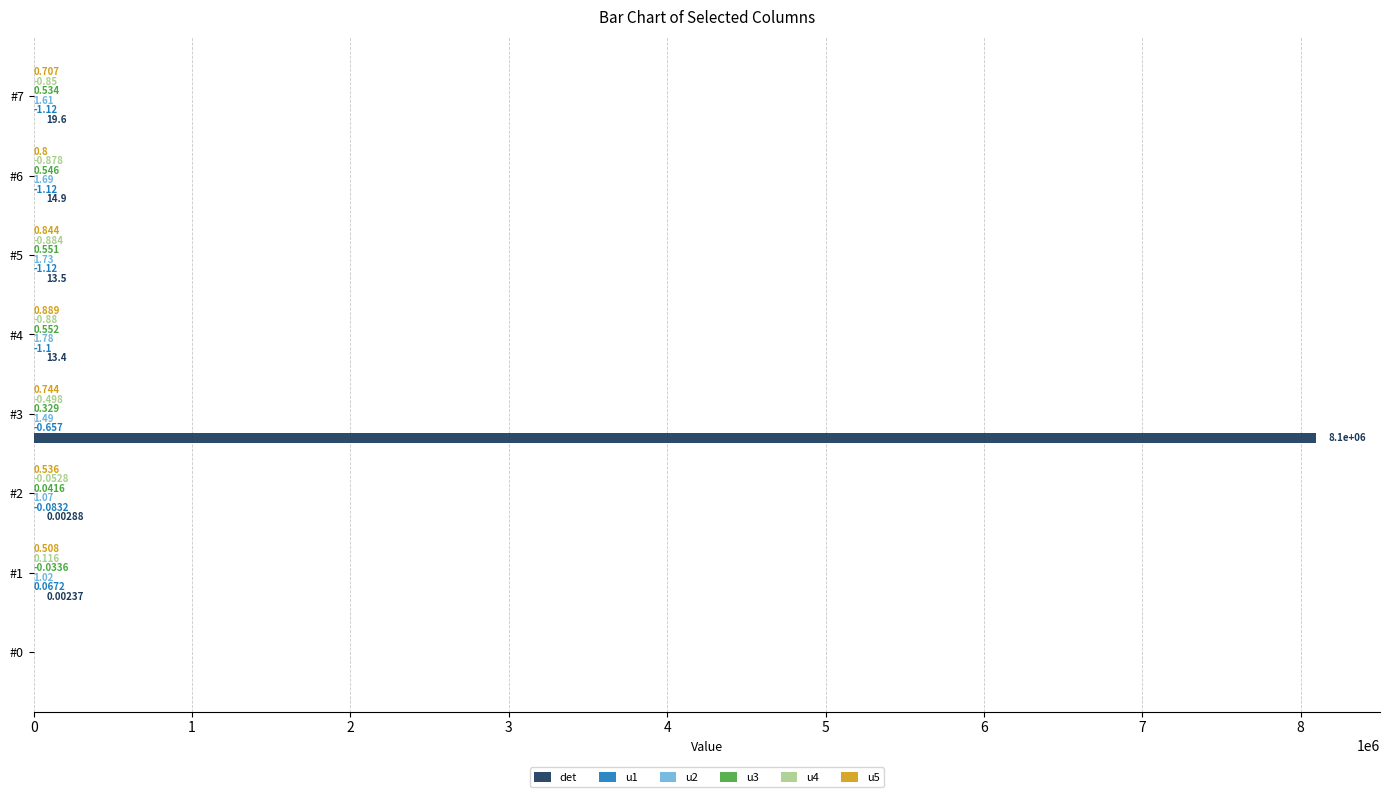

Between #1 and #6, which series saw the biggest shift?

det